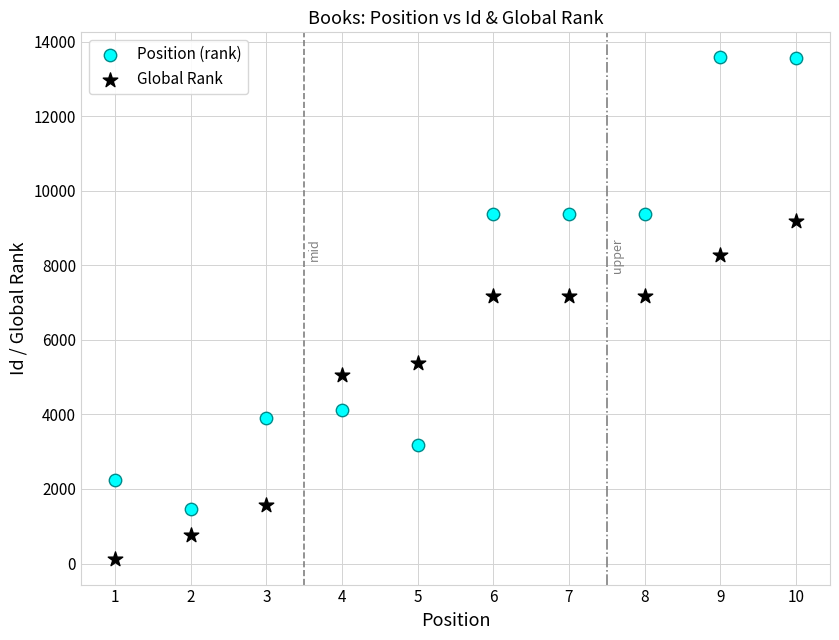

Which series reaches the maximum Y coordinate?

Position (rank)